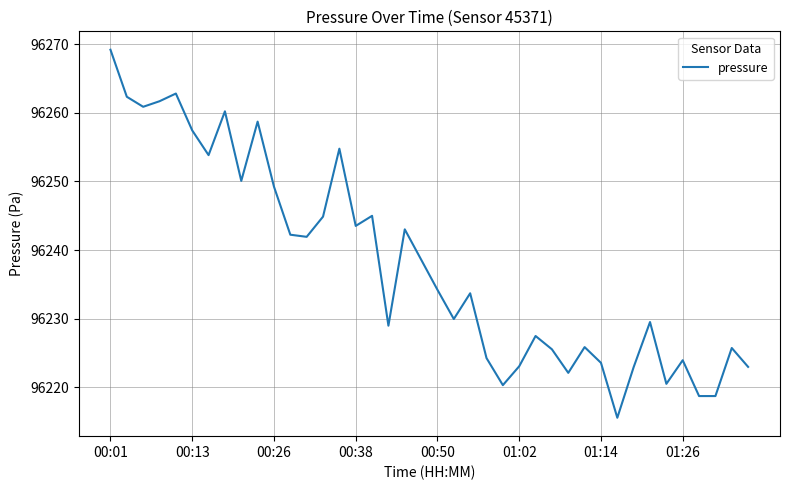

What is the smallest value displayed?

96215.6